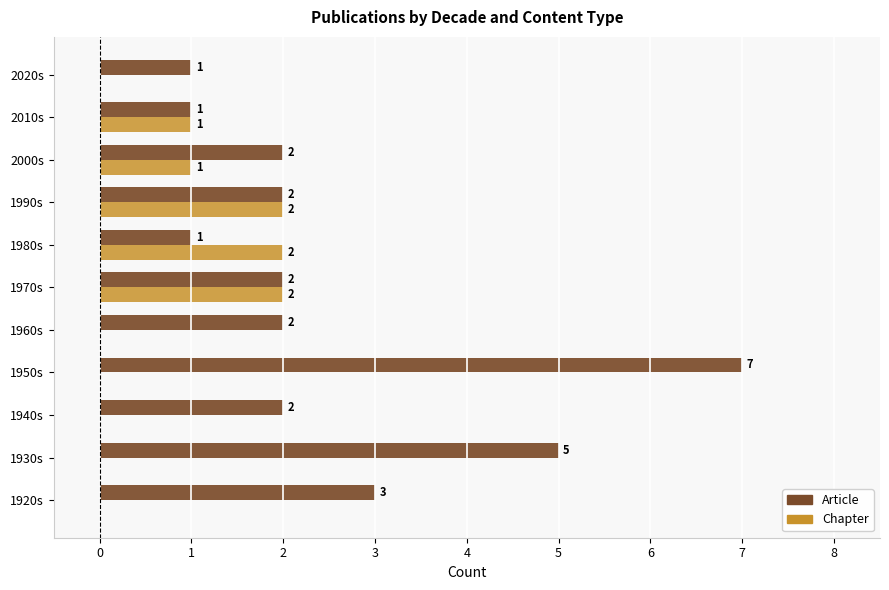

The value of Chapter at 1970s is 1. True or false?

False